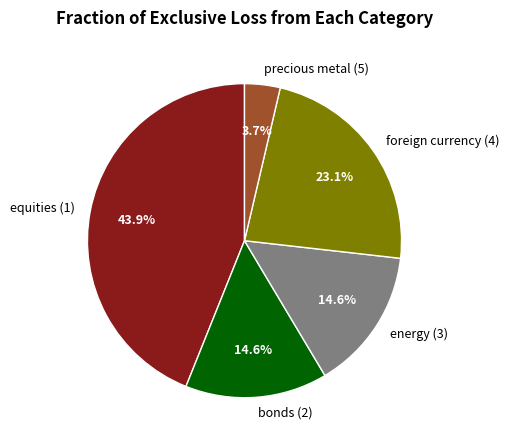

Is there a majority slice in this chart?

No